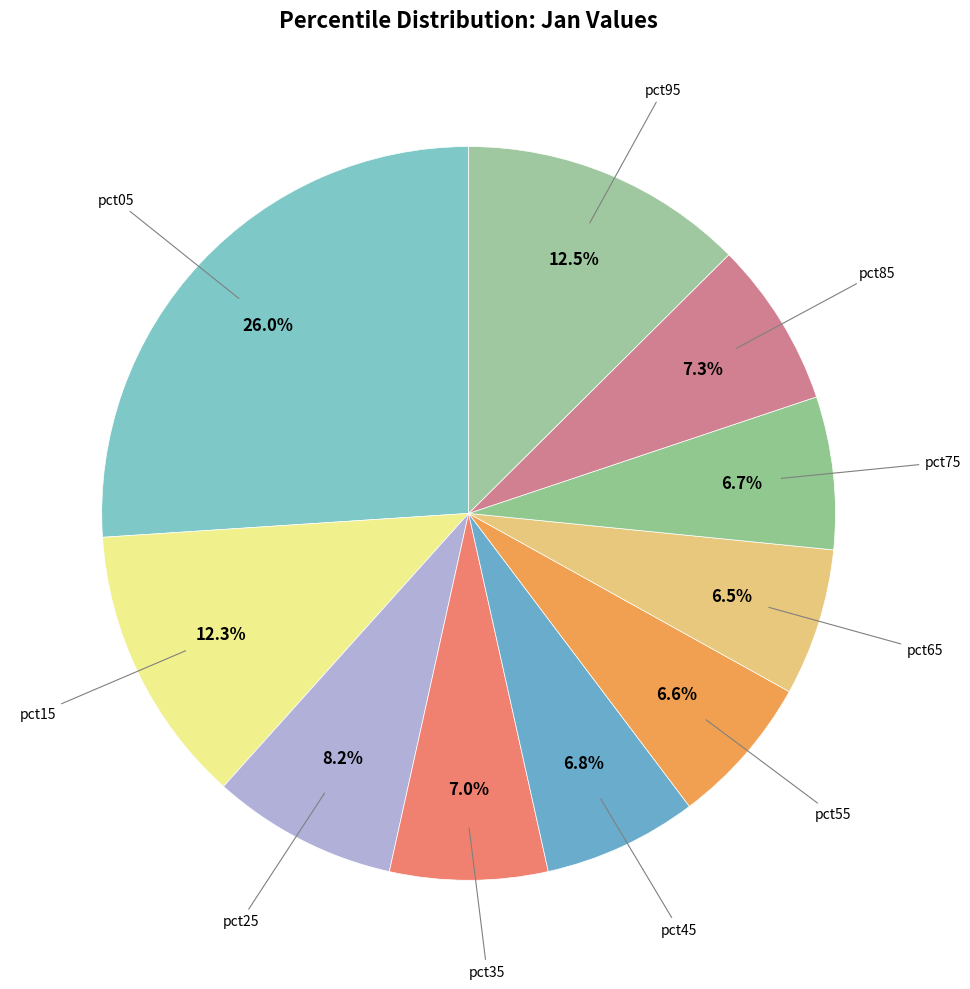

How many slices are in this pie chart?

10